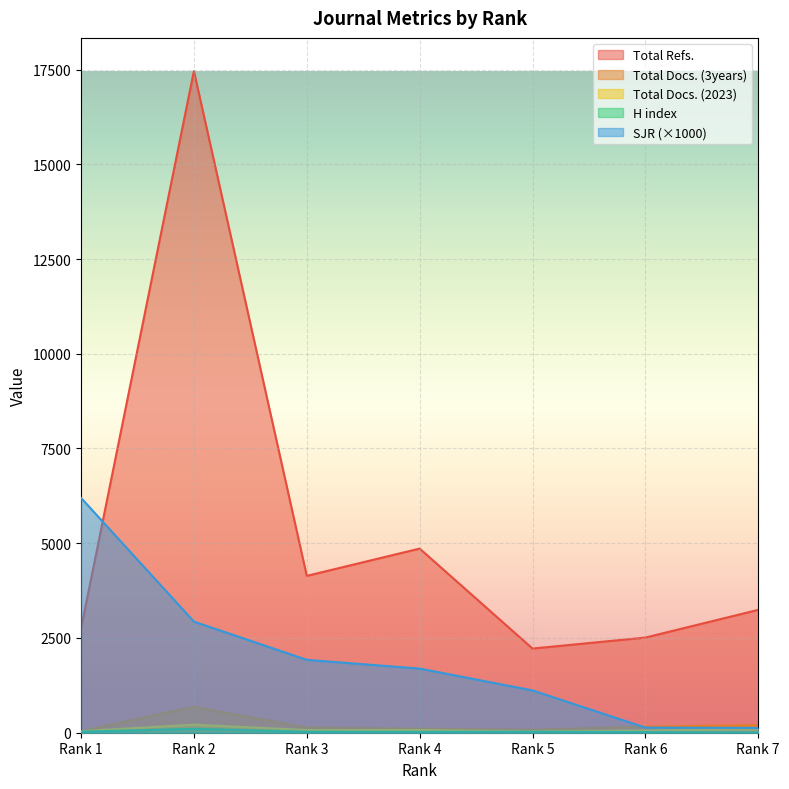

Rank the series by their maximum value, from lowest to highest.

H index, Total Docs. (2023), Total Docs. (3years), SJR, Total Refs.